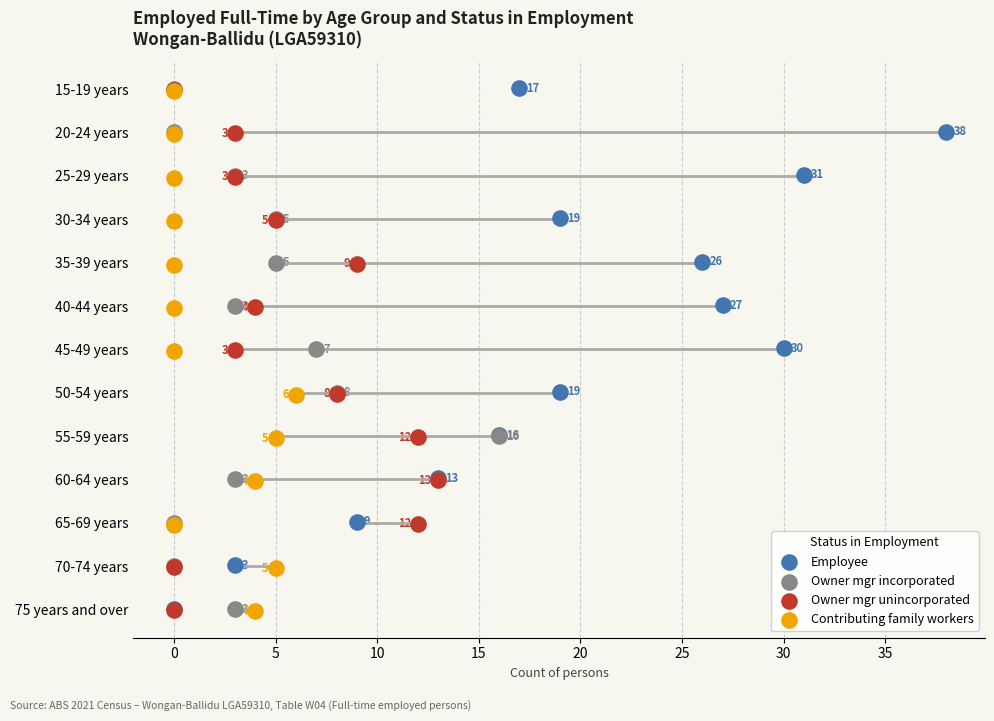

Which series has the largest Y range (max minus min)?

Employee